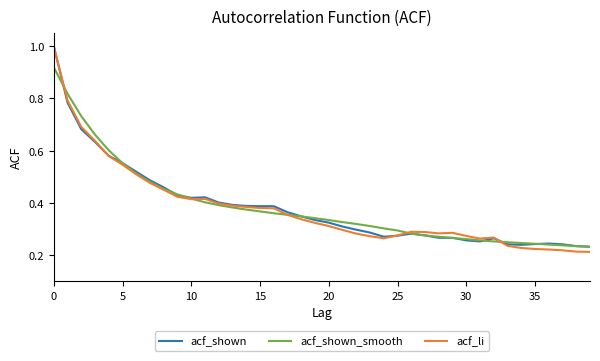

What is the highest value of the acf_li series?

1.0